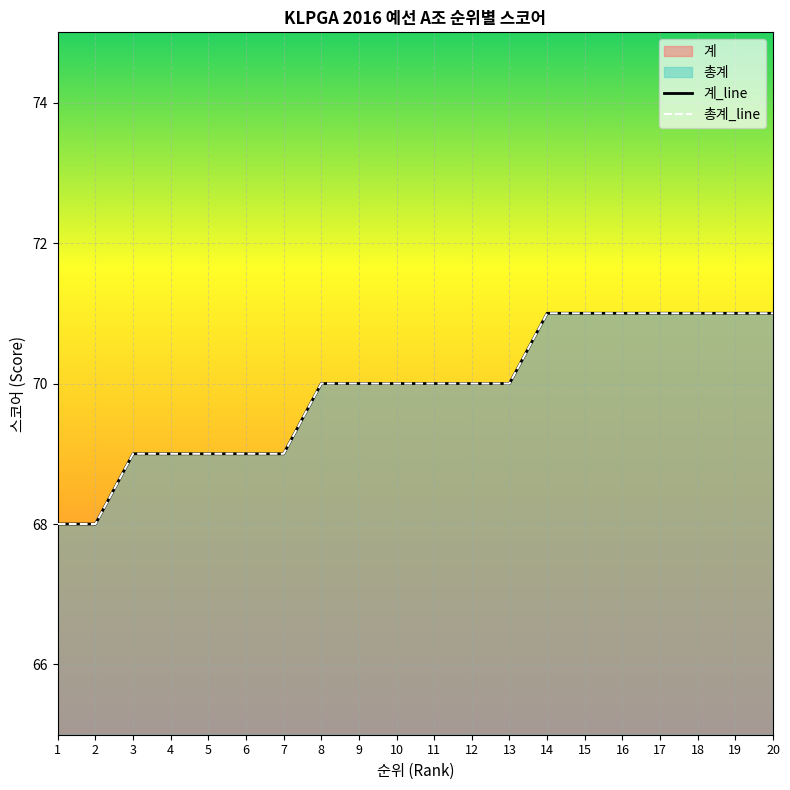

Is it true that 총계_line equals 113 at 17?

False